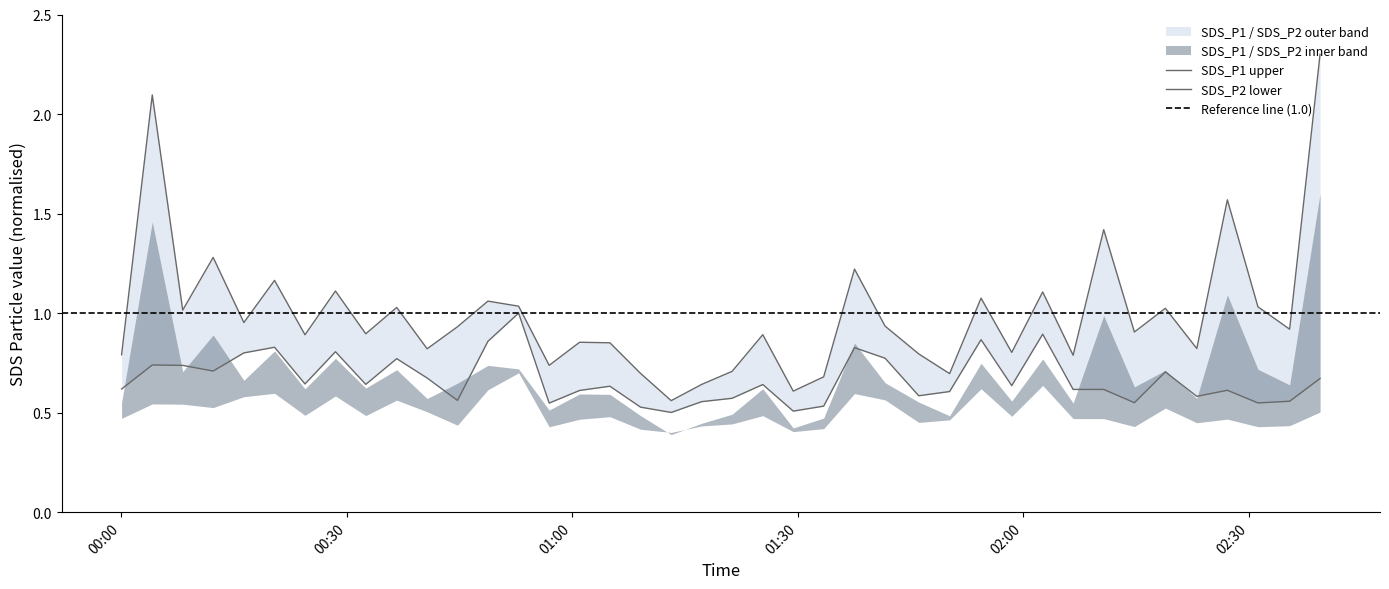

How many lines are shown in the chart?

2